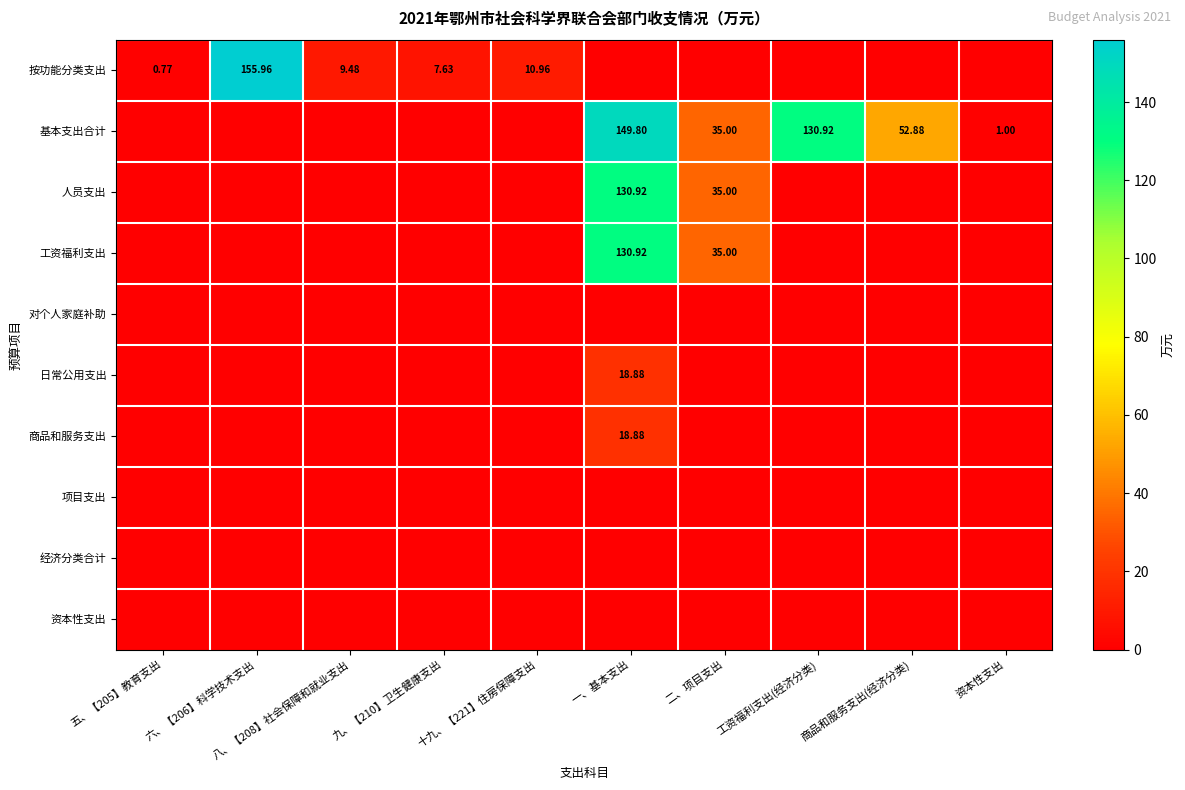

What is the highest value of the 商品和服务支出 series?

18.9